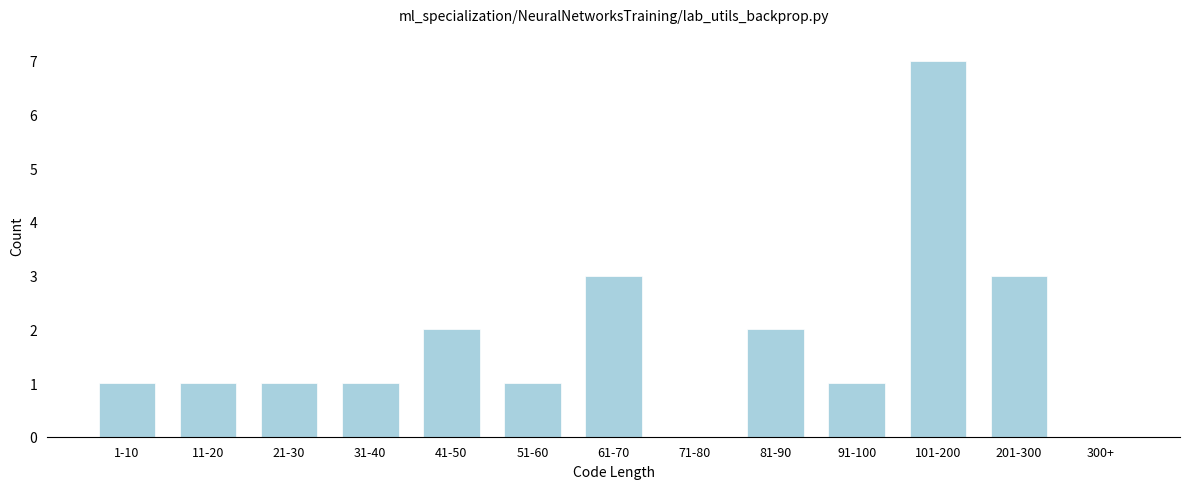

Reading right to left, transcribe all the data shown in this chart.

300+=0	201-300=3	101-200=7	91-100=1	81-90=2	71-80=0	61-70=3	51-60=1	41-50=2	31-40=1	21-30=1	11-20=1	1-10=1